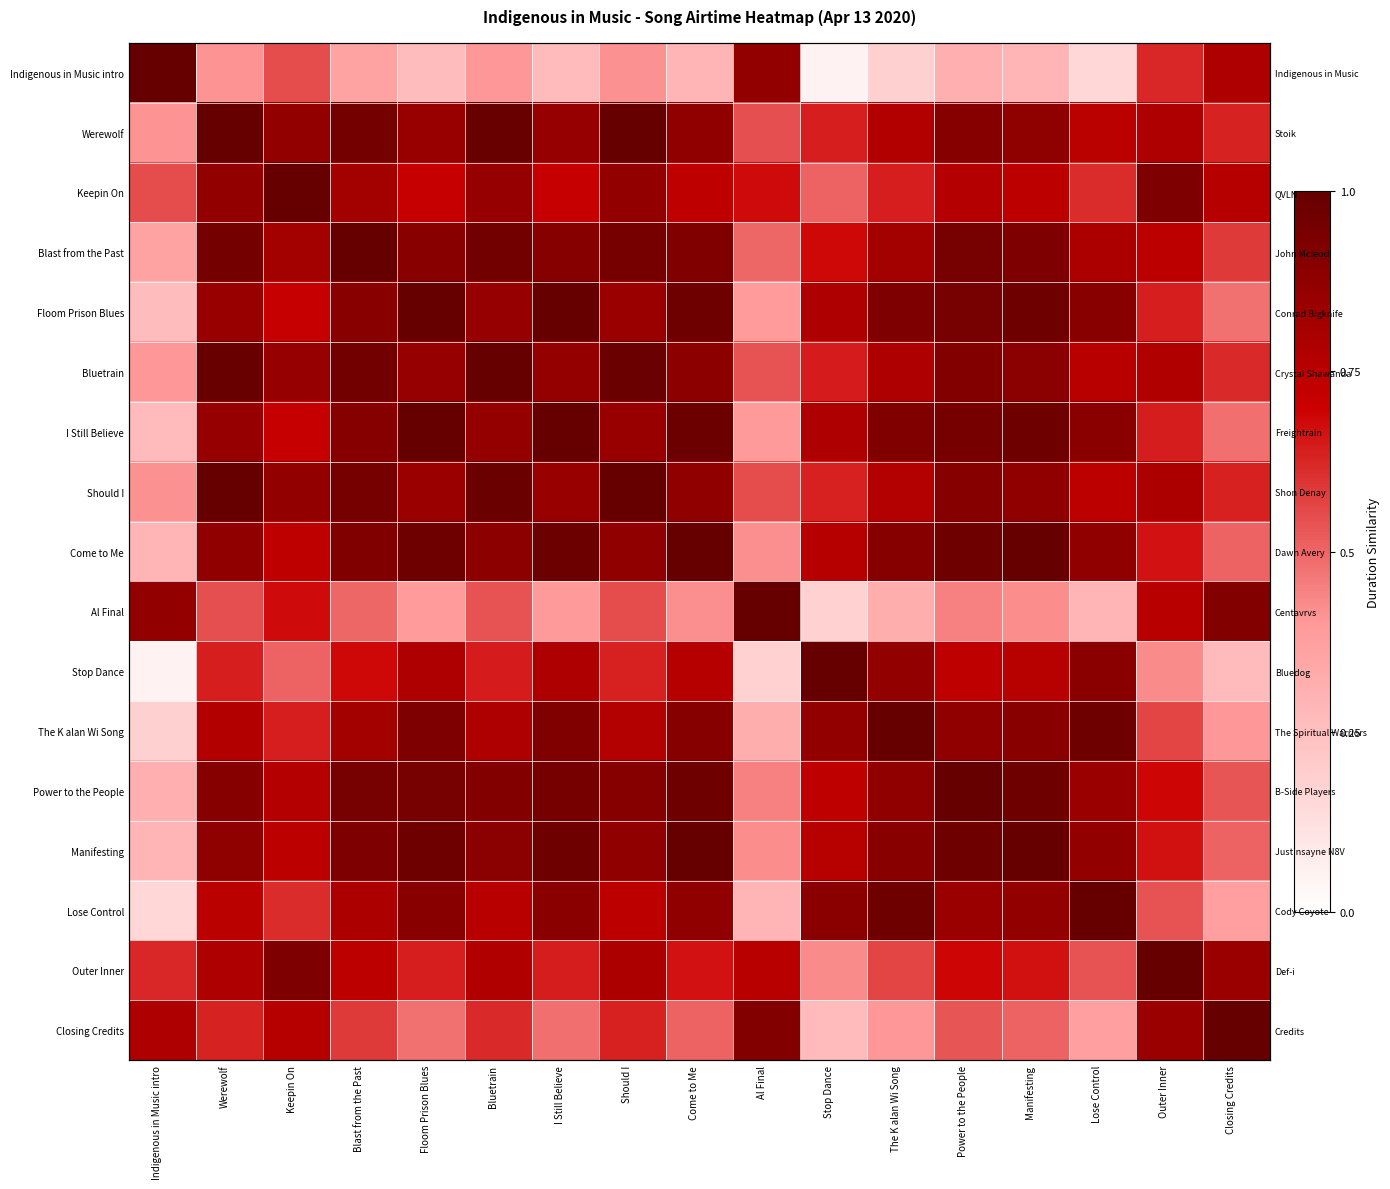

At which category is the sum across all series the highest?

Blast from the Past